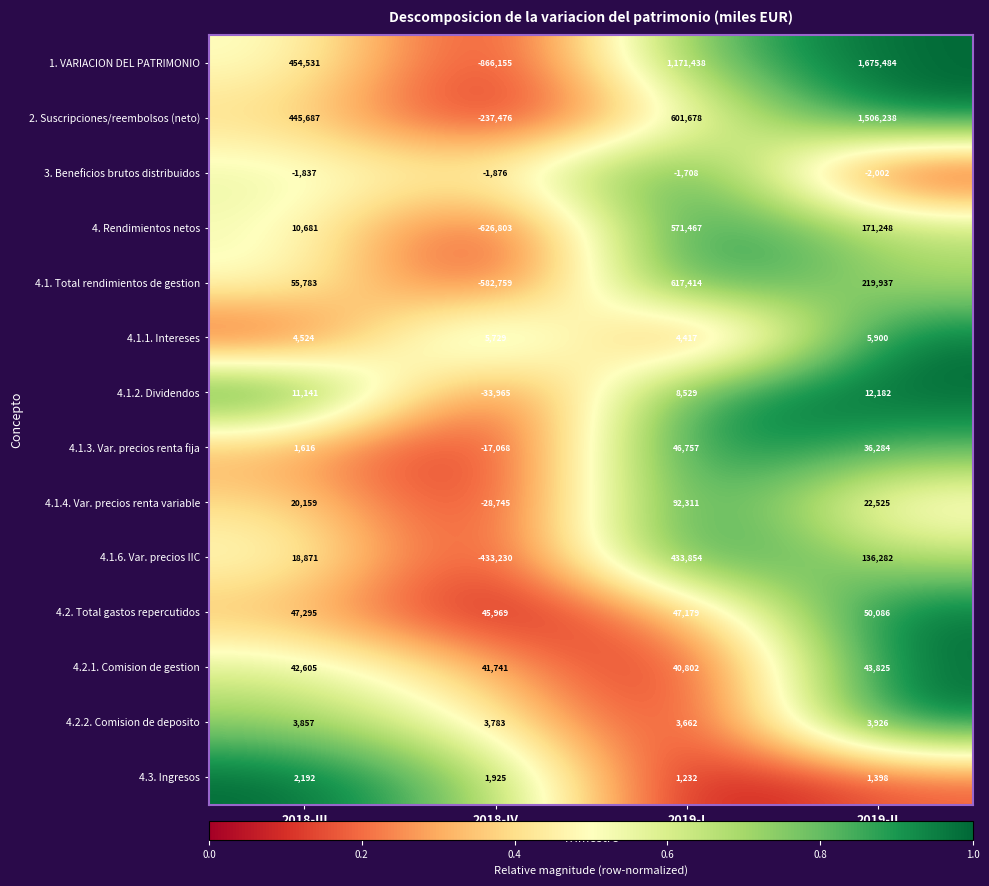

At 2018-III, list the series in order from largest to smallest.

1. VARIACION DEL PATRIMONIO, 2. Suscripciones/reembolsos (neto), 4.1. Total rendimientos de gestion, 4.2. Total gastos repercutidos, 4.2.1. Comision de gestion, 4.1.4. Var. precios renta variable, 4.1.6. Var. precios IIC, 4.1.2. Dividendos, 4. Rendimientos netos, 4.1.1. Intereses, 4.2.2. Comision de deposito, 4.3. Ingresos, 4.1.3. Var. precios renta fija, 3. Beneficios brutos distribuidos